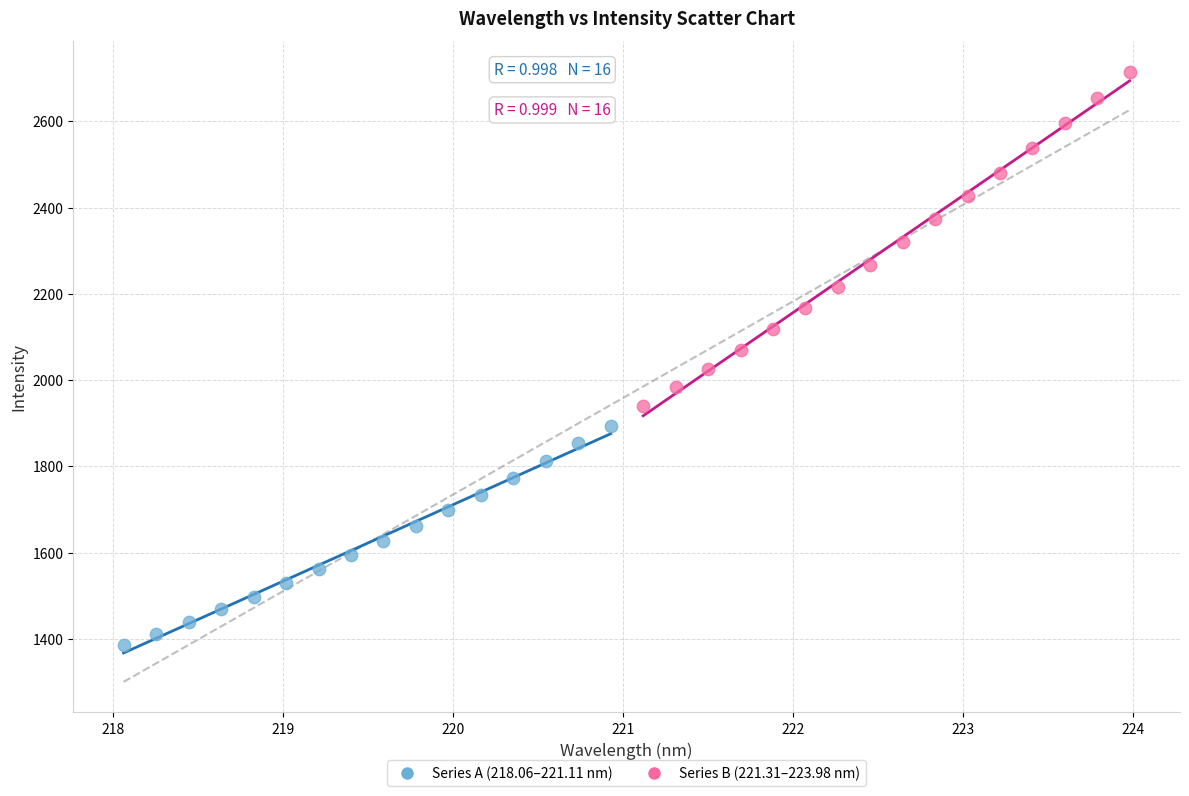

Which series reaches the minimum Y coordinate?

Series A (218.06–221.11 nm)